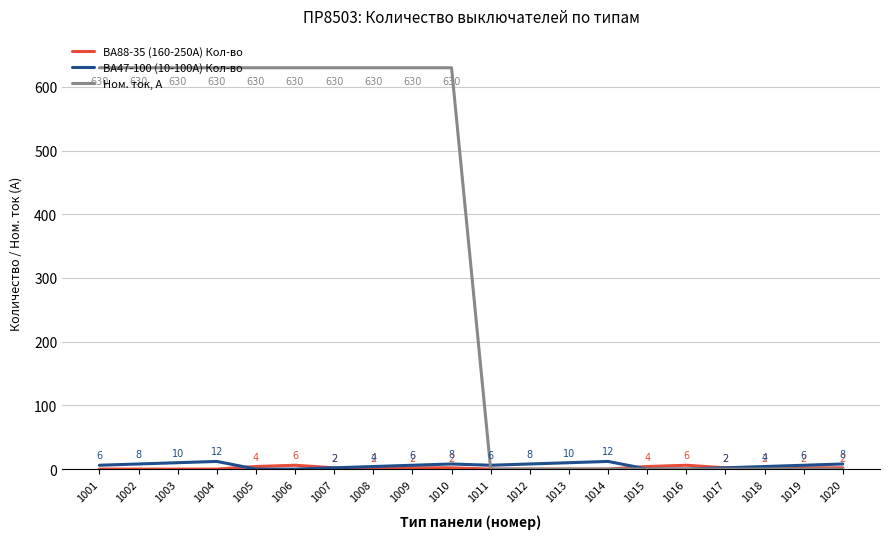

What is the difference between the highest and lowest values at 1005?

630